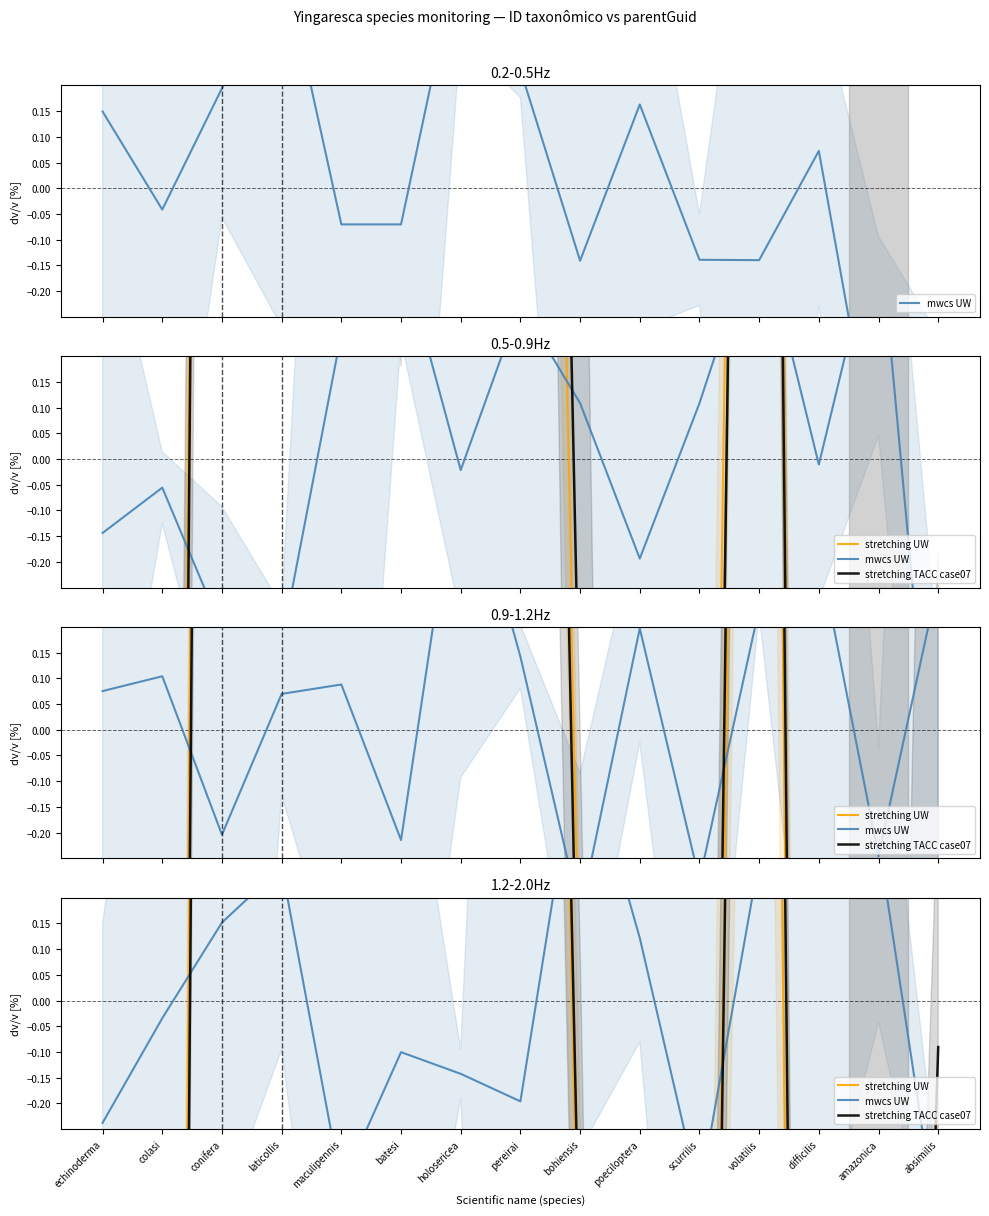

True or false: stretching TACC case07 has a value of 4.9 at volatilis.

True